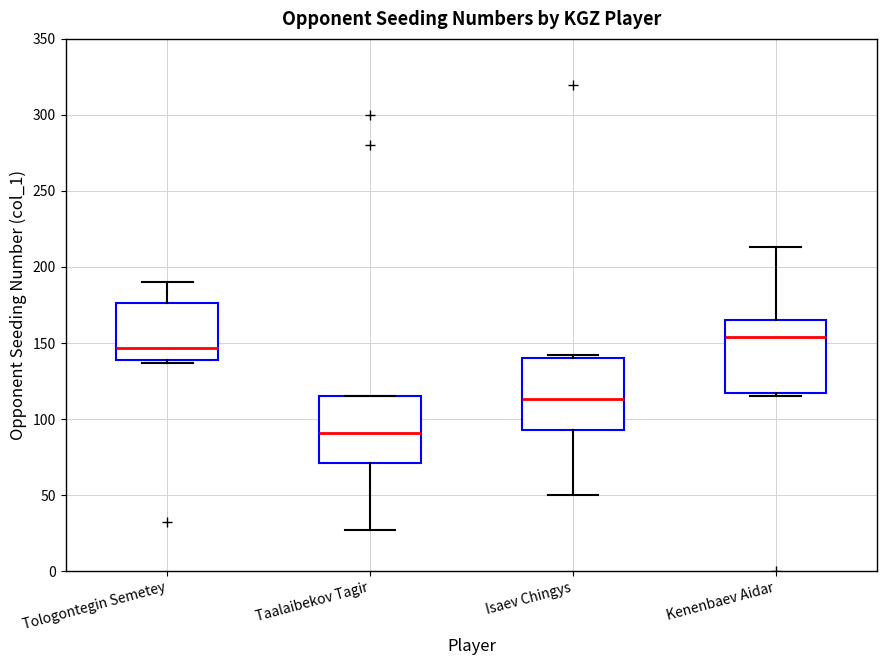

Reading left to right, transcribe this box plot: for each box, give where its median line is, the range the box spans, and where its two whiskers end, as read against the y-axis. The values are not printed on the chart, so give them approximately, as read against the axis.

Tologontegin Semetey: median 145, box 140 to 175, whiskers 135 to 190
Taalaibekov Tagir: median 90, box 70 to 115, whiskers 25 to 115
Isaev Chingys: median 115, box 95 to 140, whiskers 50 to 140 (just above the box's upper edge)
Kenenbaev Aidar: median 155, box 115 to 165, whiskers 115 (just below the box's lower edge) to 215